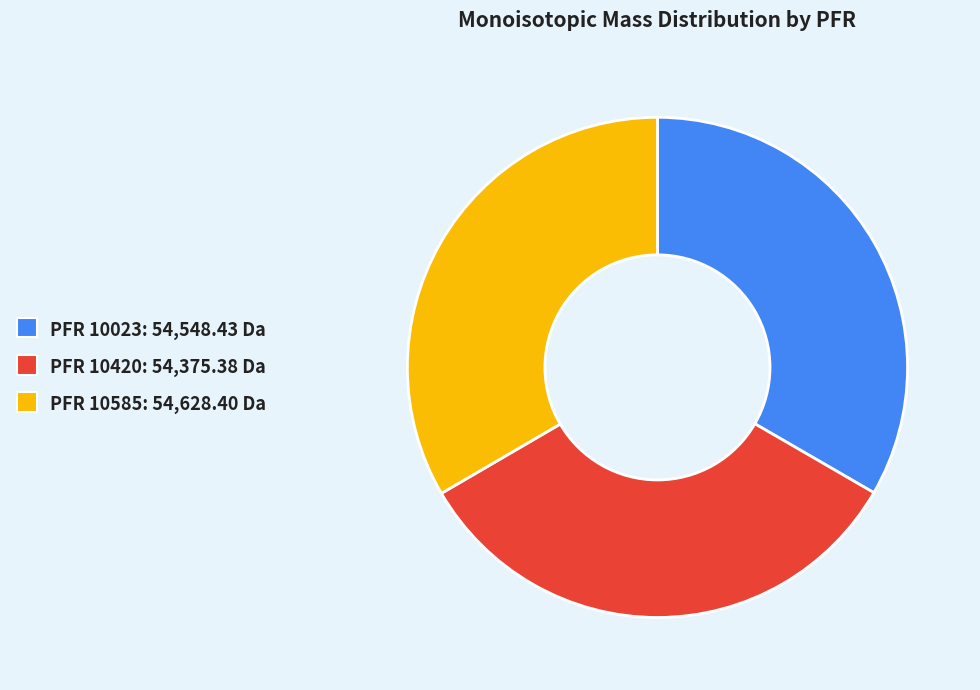

Does PFR 10585: 54,628.40 Da represent more than half of the total?

No